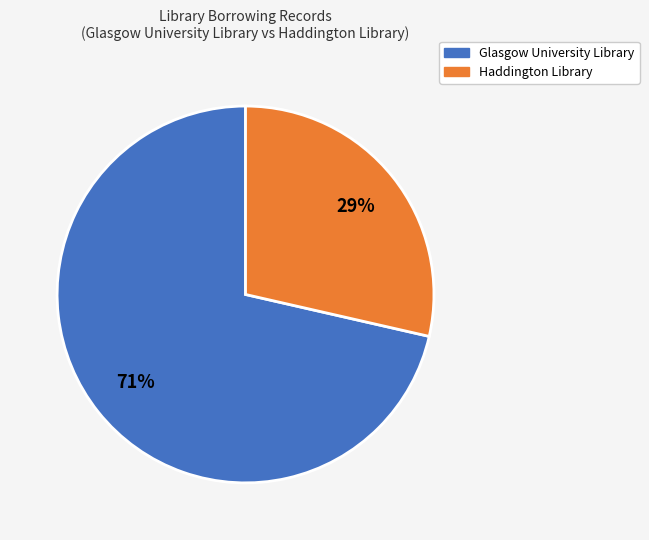

What is the ratio of the value at Haddington Library to the value at Glasgow University Library?

0.4